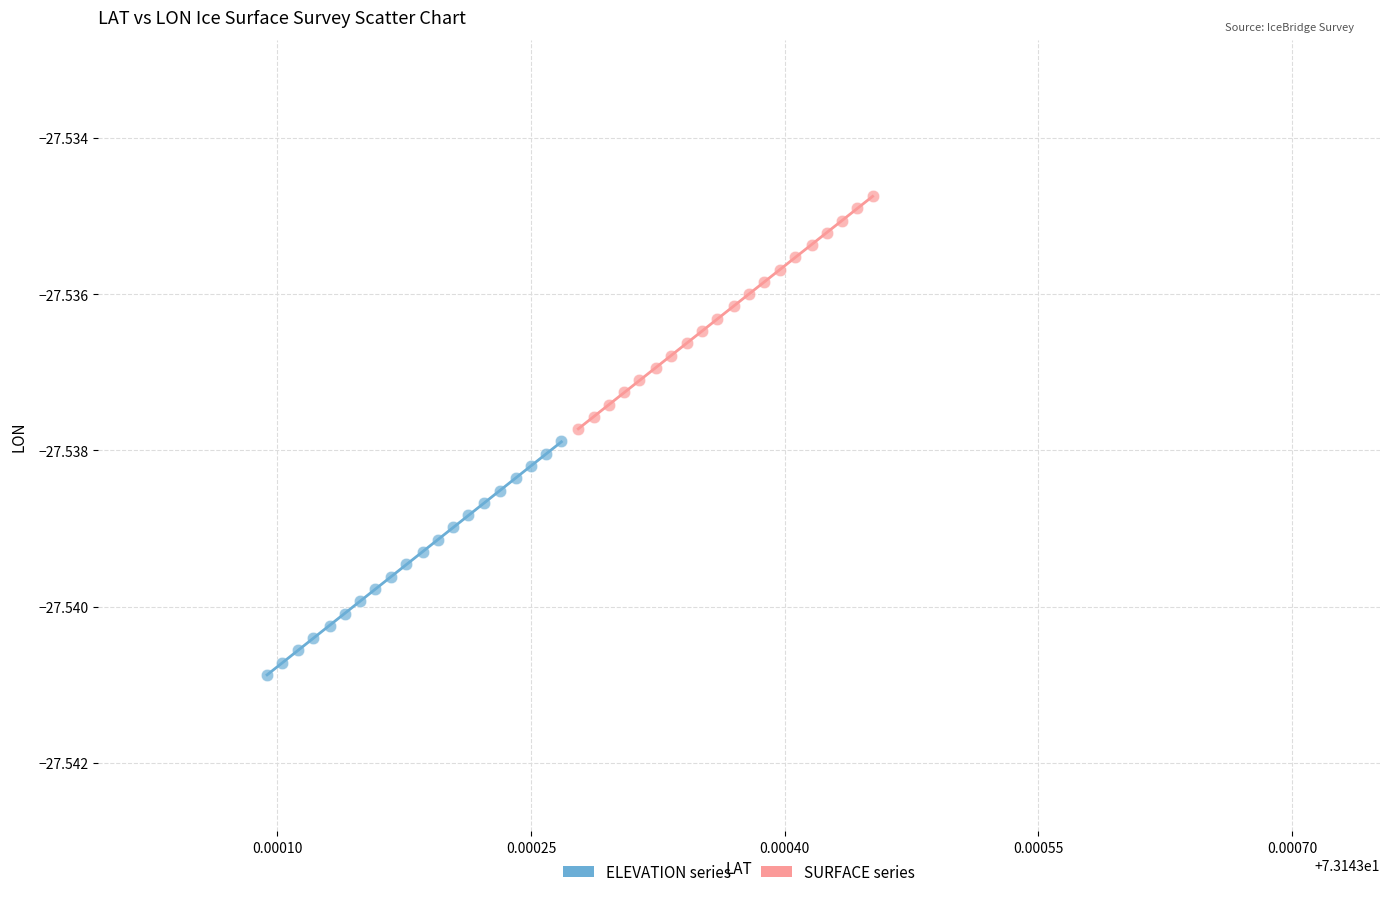

What are all the series names shown in the legend?

ELEVATION series, SURFACE series